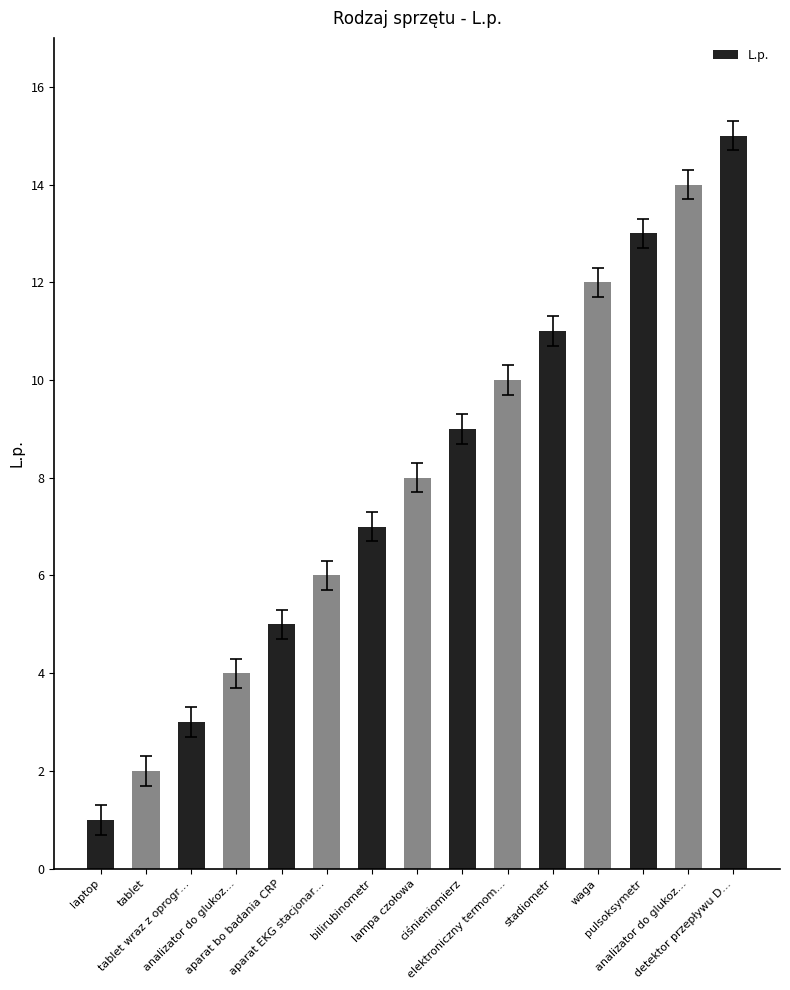

What is the difference between the second highest and minimum values?

13